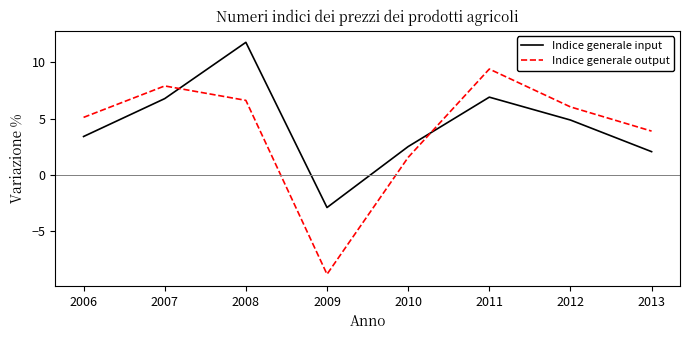

Which series has the largest range (max minus min)?

Indice generale output